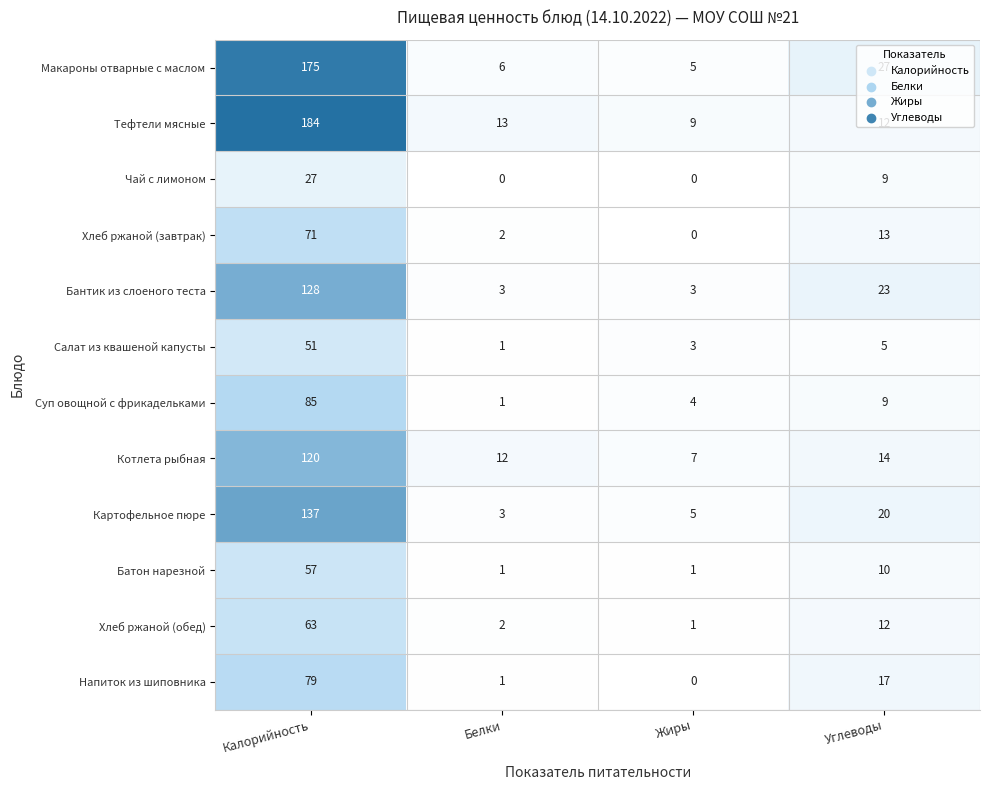

Rank the series by their maximum value, from highest to lowest.

Тефтели мясные, Макароны отварные с маслом, Картофельное пюре, Бантик из слоеного теста, Котлета рыбная, Суп овощной с фрикадельками, Напиток из шиповника, Хлеб ржаной (завтрак), Хлеб ржаной (обед), Батон нарезной, Салат из квашеной капусты, Чай с лимоном